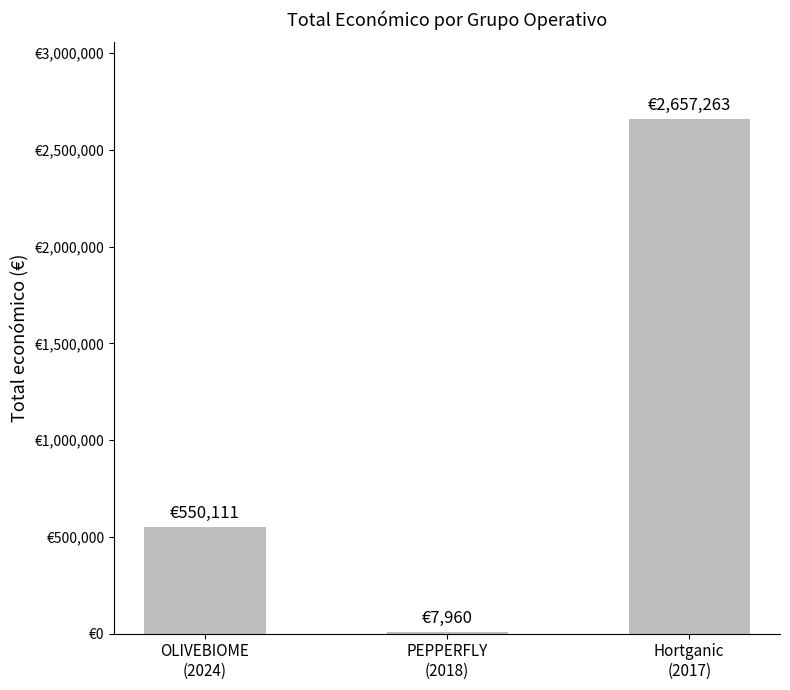

At which label is the value closest to 1332611?

OLIVEBIOME
(2024)